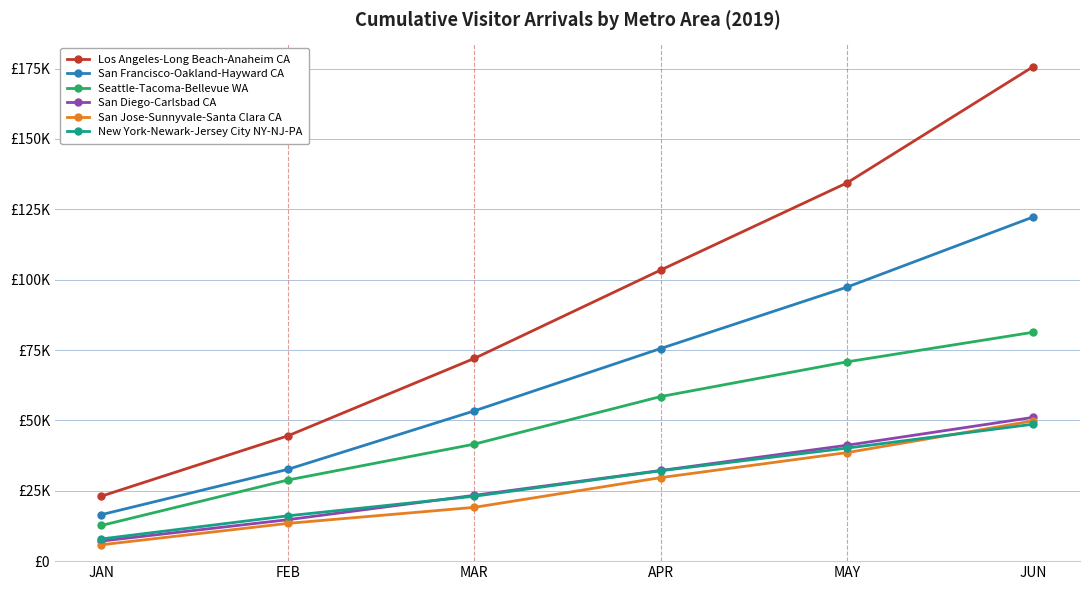

Read the New York-Newark-Jersey City NY-NJ-PA value at APR.

32110.0